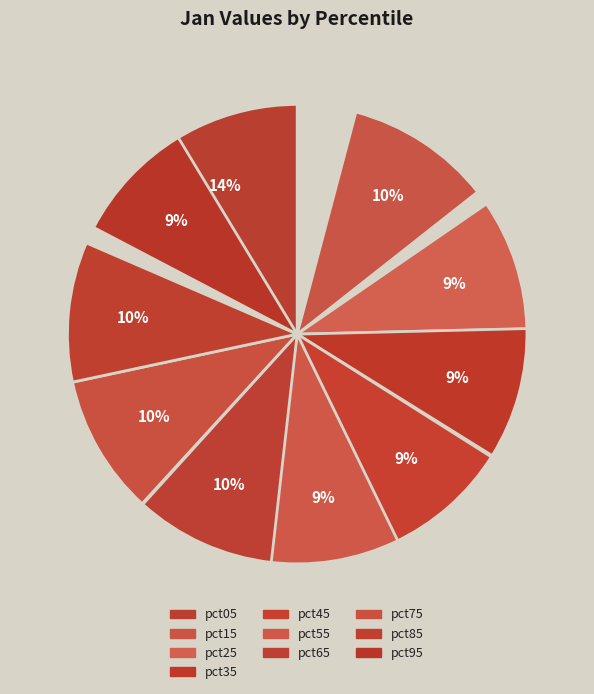

Between pct15 and pct45, which is larger?

pct15